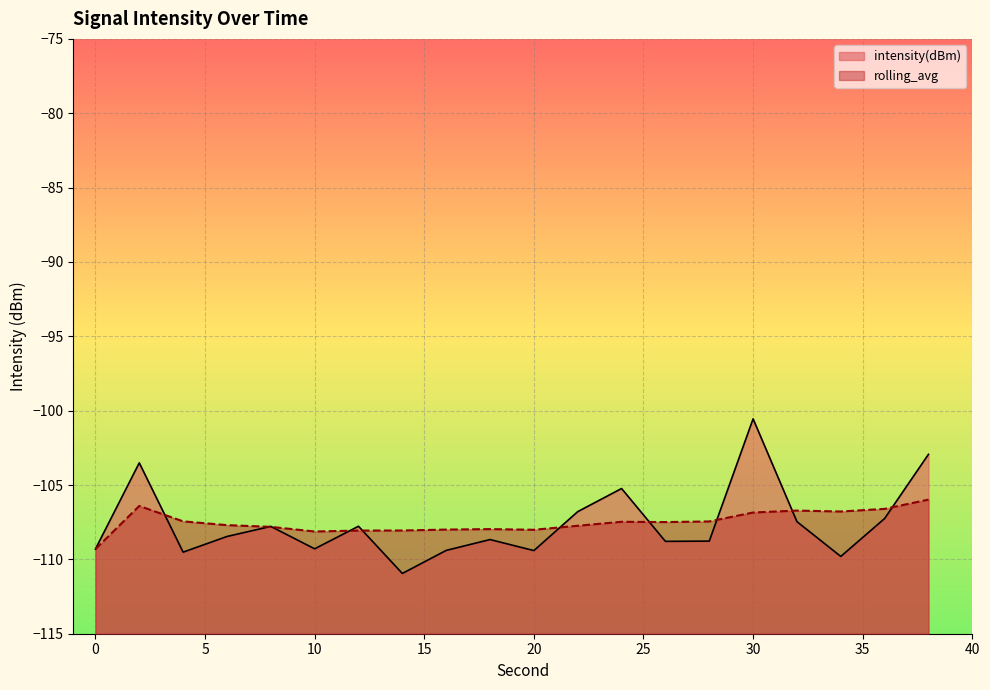

True or false: rolling_avg has more than 1 points higher than both neighbors.

True